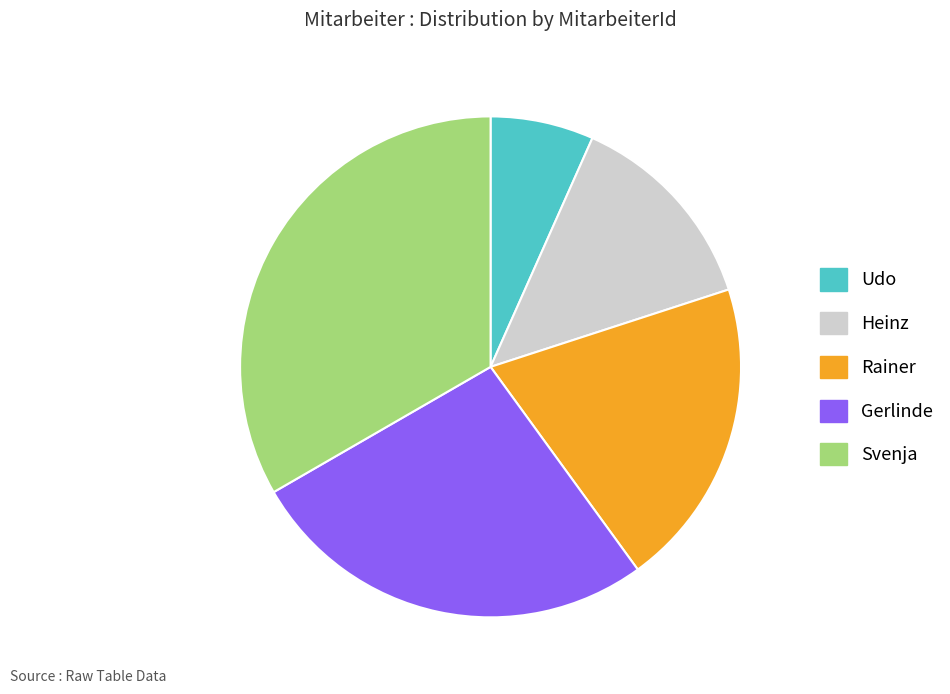

Which slice is the smallest?

Udo